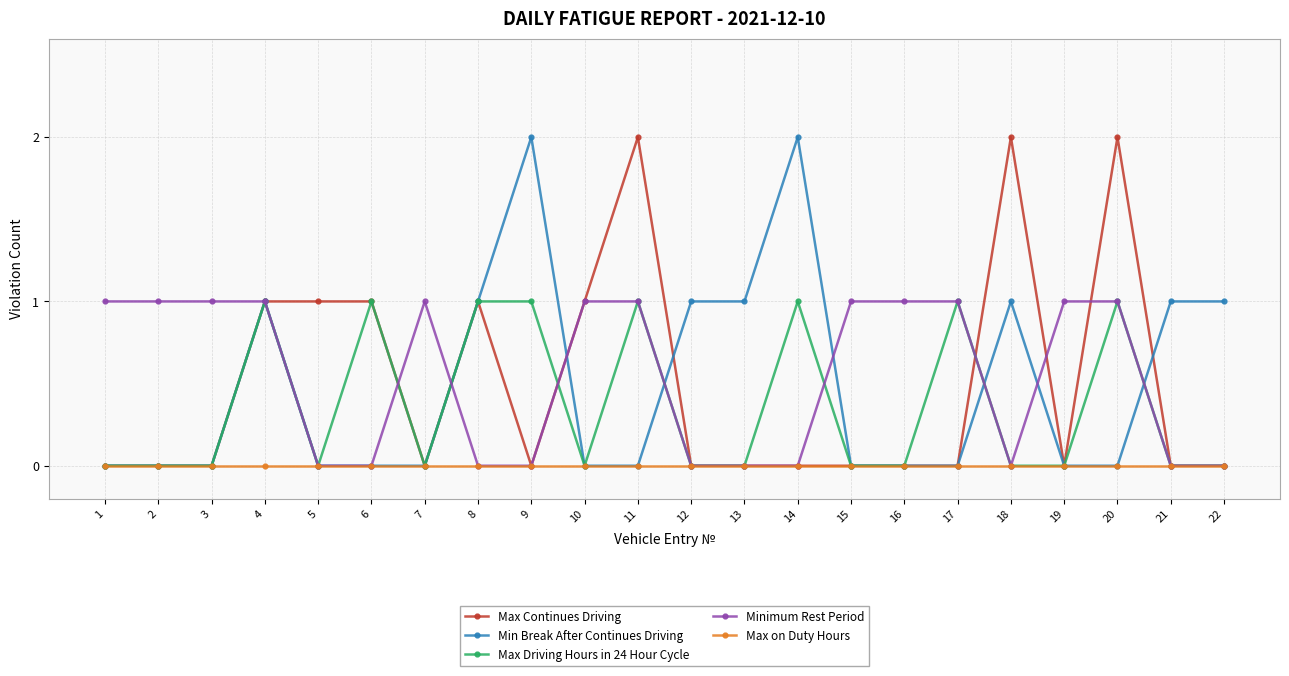

What is the greatest value displayed?

2